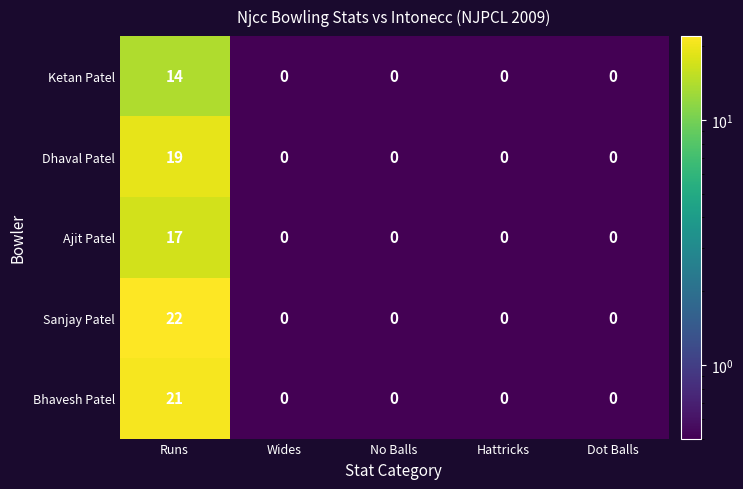

Reading right to left, list all the values displayed in this chart.

Ketan Patel: 0	0	0	0	14
Dhaval Patel: 0	0	0	0	19
Ajit Patel: 0	0	0	0	17
Sanjay Patel: 0	0	0	0	22
Bhavesh Patel: 0	0	0	0	21